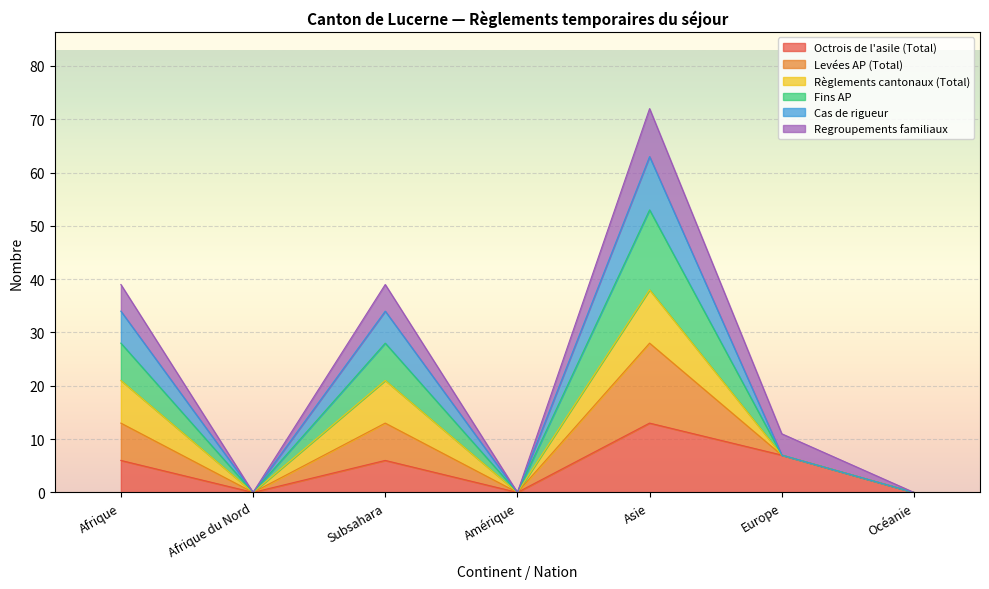

List the labels in order of Cas de rigueur value, largest first.

Asie, Afrique, Subsahara, Europe, Afrique du Nord, Amérique, Océanie